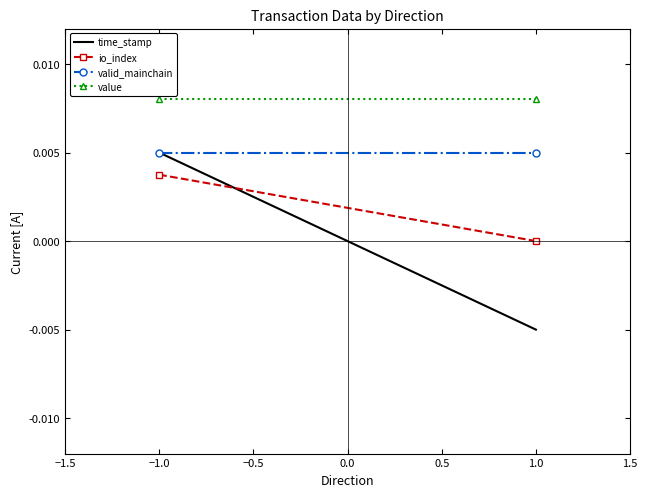

At how many categories does at least one series exceed 0?

2